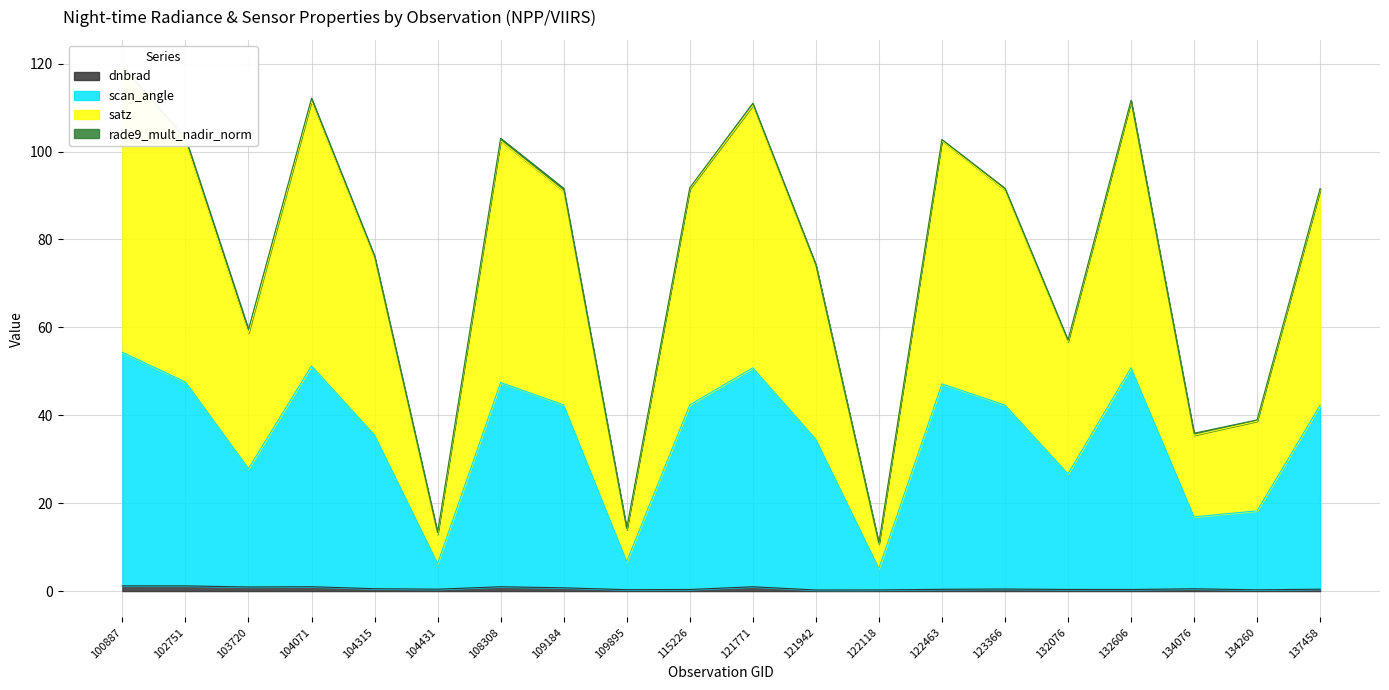

What is the maximum value shown in the chart?

119.0